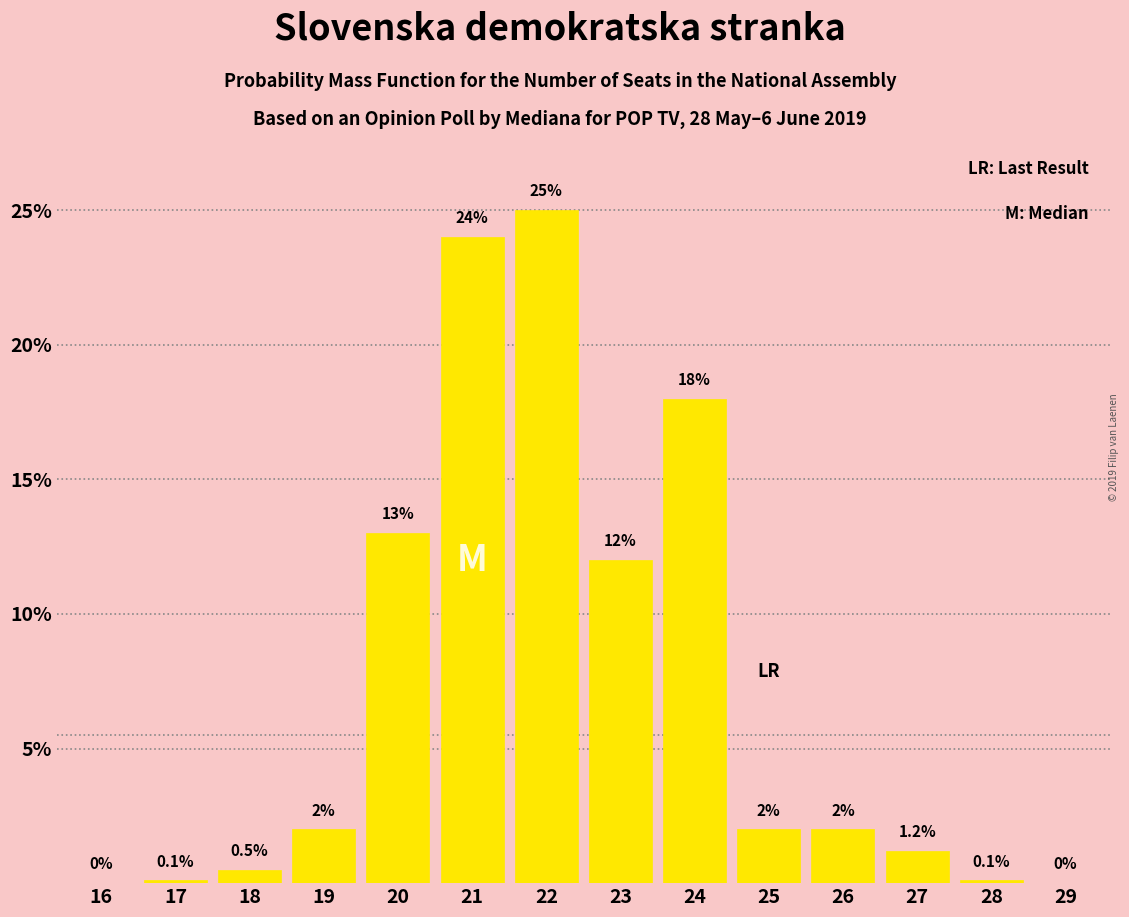

Reading left to right, transcribe all the data shown in this chart.

16=0.0	17=0.1	18=0.5	19=2.0	20=13.0	21=24.0	22=25.0	23=12.0	24=18.0	25=2.0	26=2.0	27=1.2	28=0.1	29=0.0